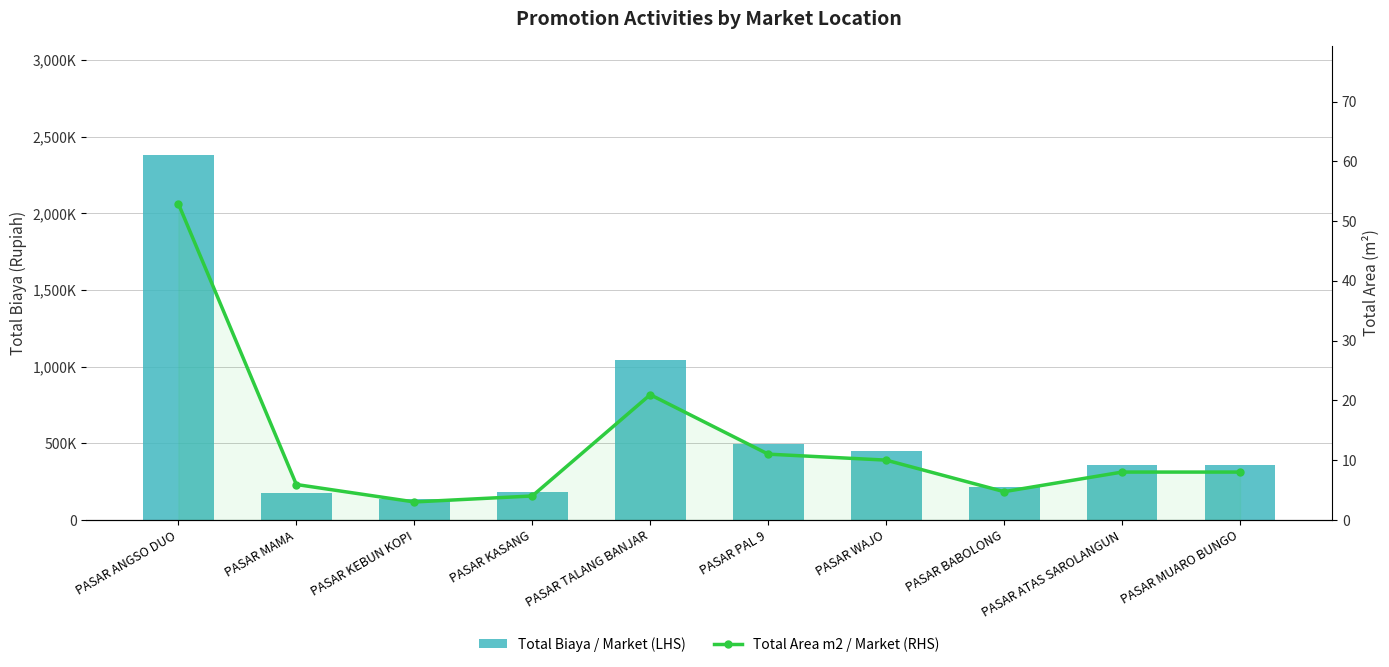

How many data points in Total Biaya / Market (LHS) are above 360000?

4